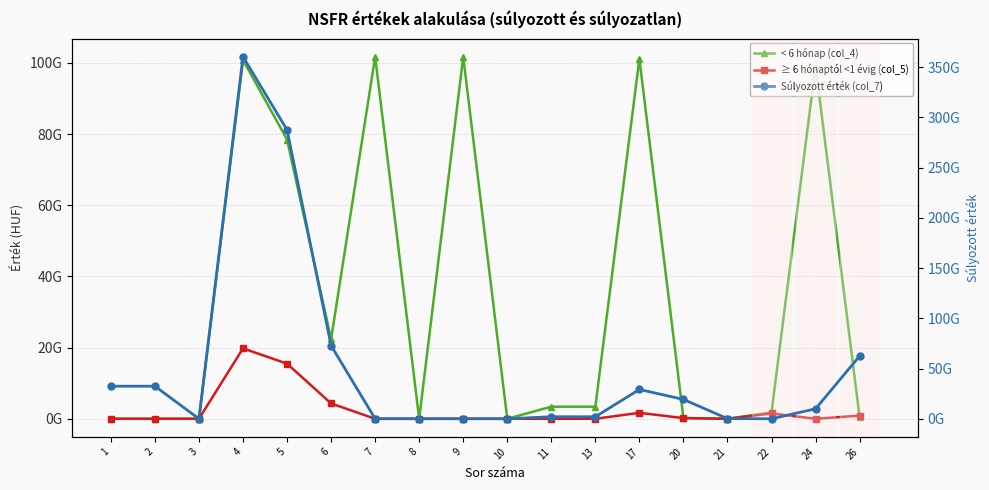

Which has a higher value, 22 or 24?

24